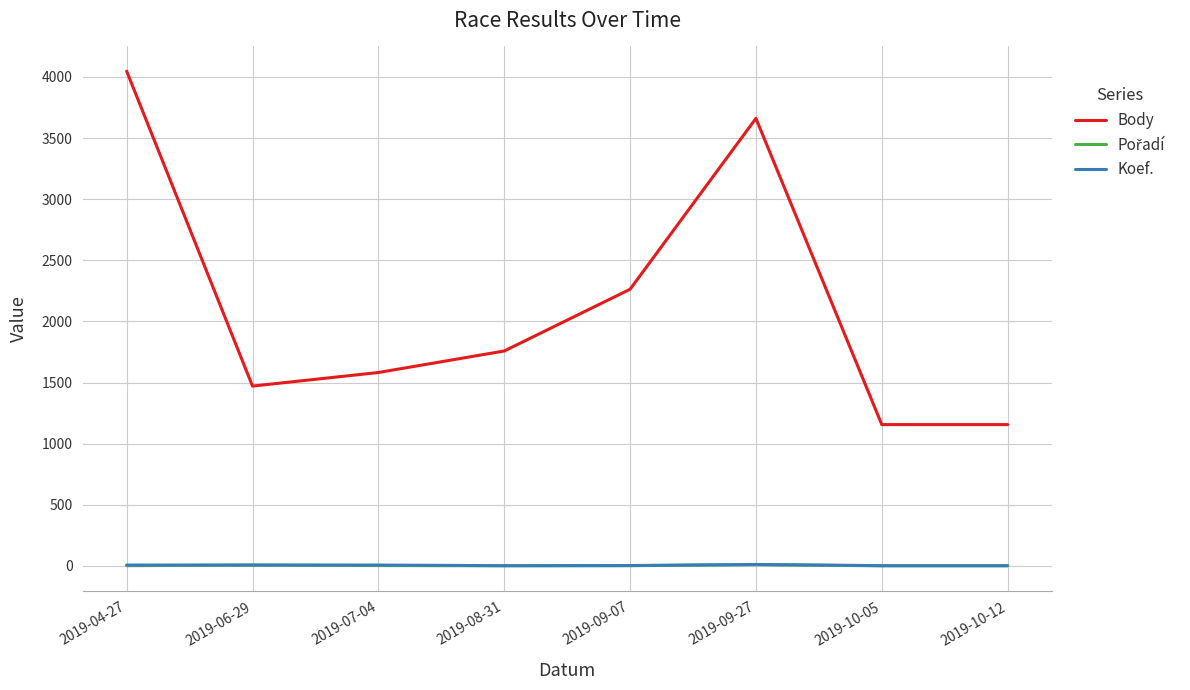

At how many categories does at least one series exceed 3036?

2